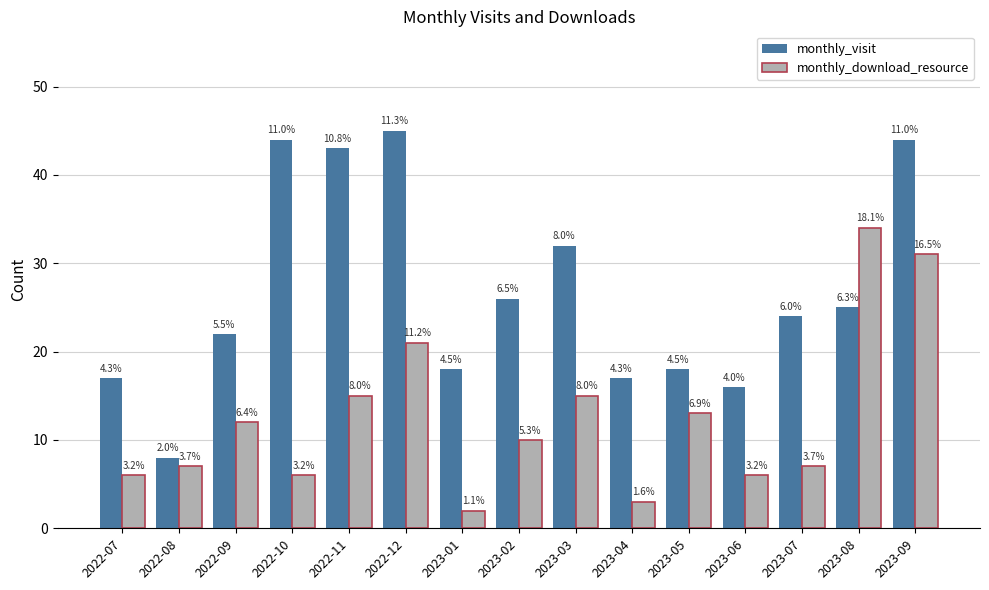

At which category is the sum across all series the highest?

2023-09